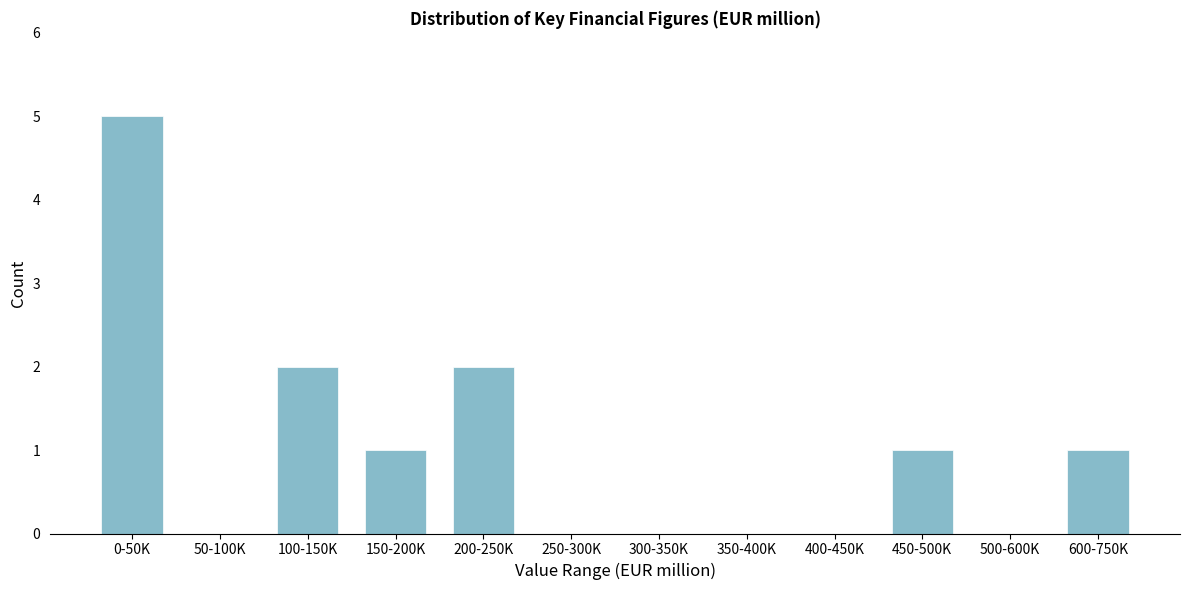

Reading left to right, list all the values displayed in this chart.

0-50K=5	50-100K=0	100-150K=2	150-200K=1	200-250K=2	250-300K=0	300-350K=0	350-400K=0	400-450K=0	450-500K=1	500-600K=0	600-750K=1